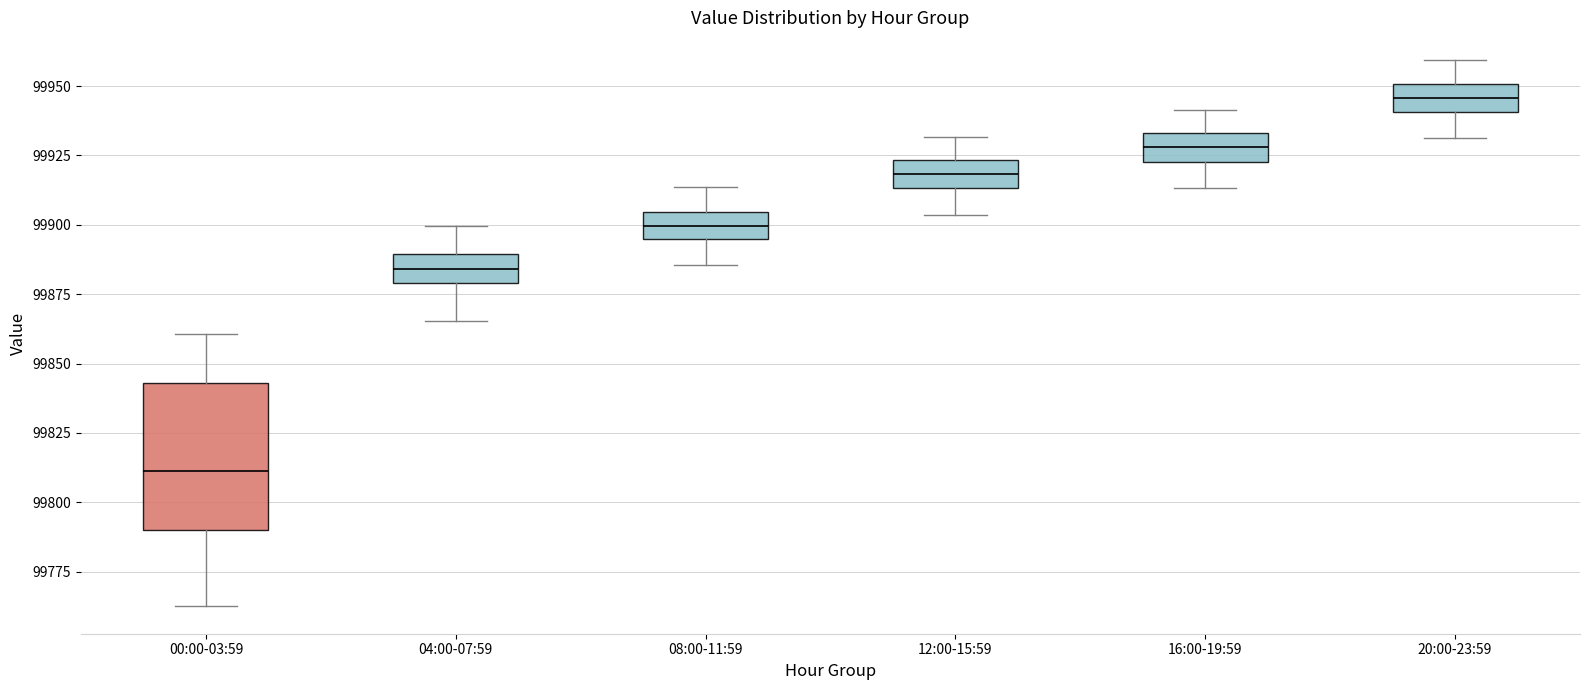

Comparing the boxes themselves (not the whiskers), which one is the tallest?

00:00-03:59